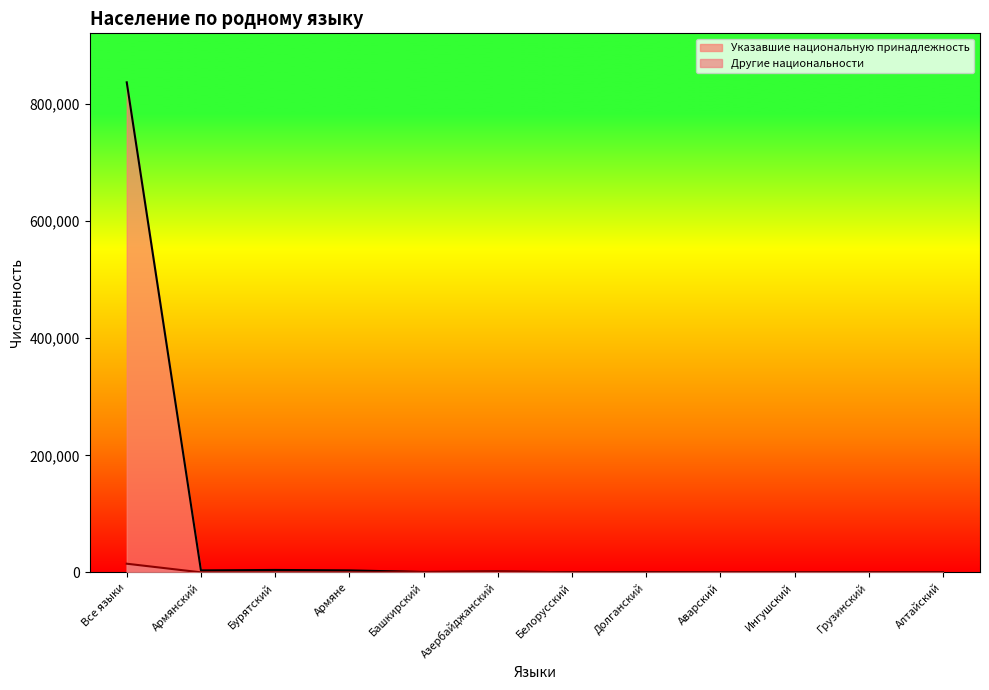

The value of Указавшие национальную принадлежность at Алтайский is 62. True or false?

False